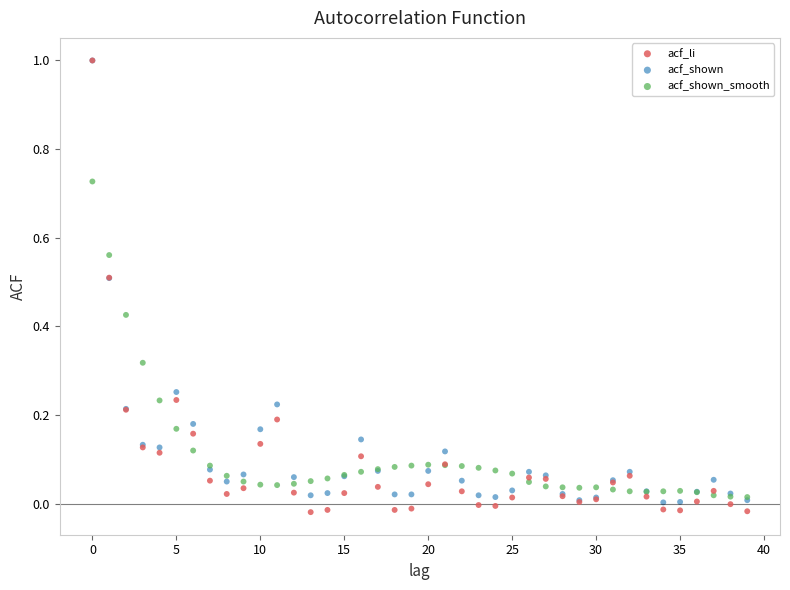

What are all the series names shown in the legend?

acf_li, acf_shown, acf_shown_smooth